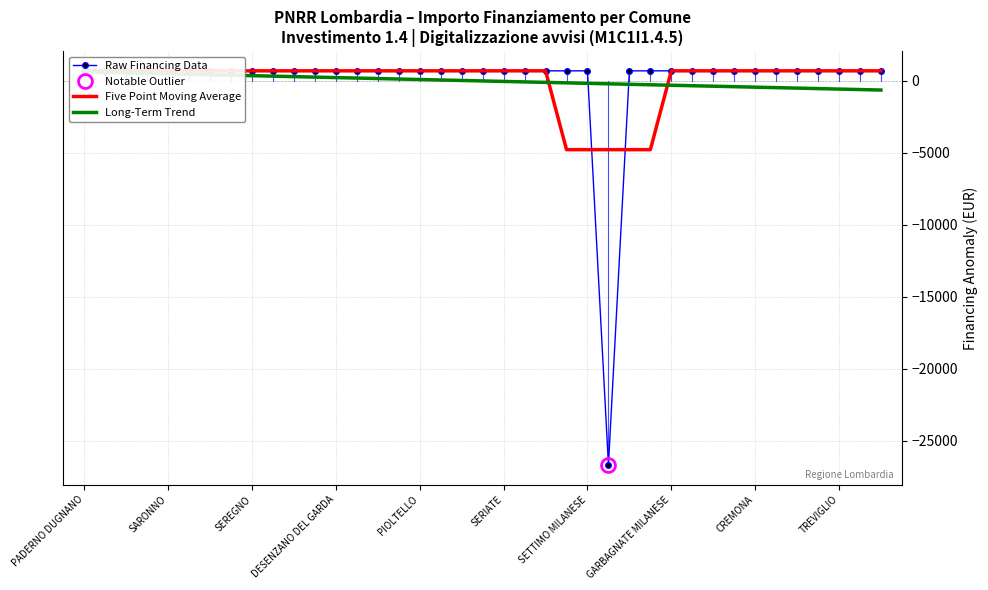

How many data points in Five Point Moving Average are above 701?

34